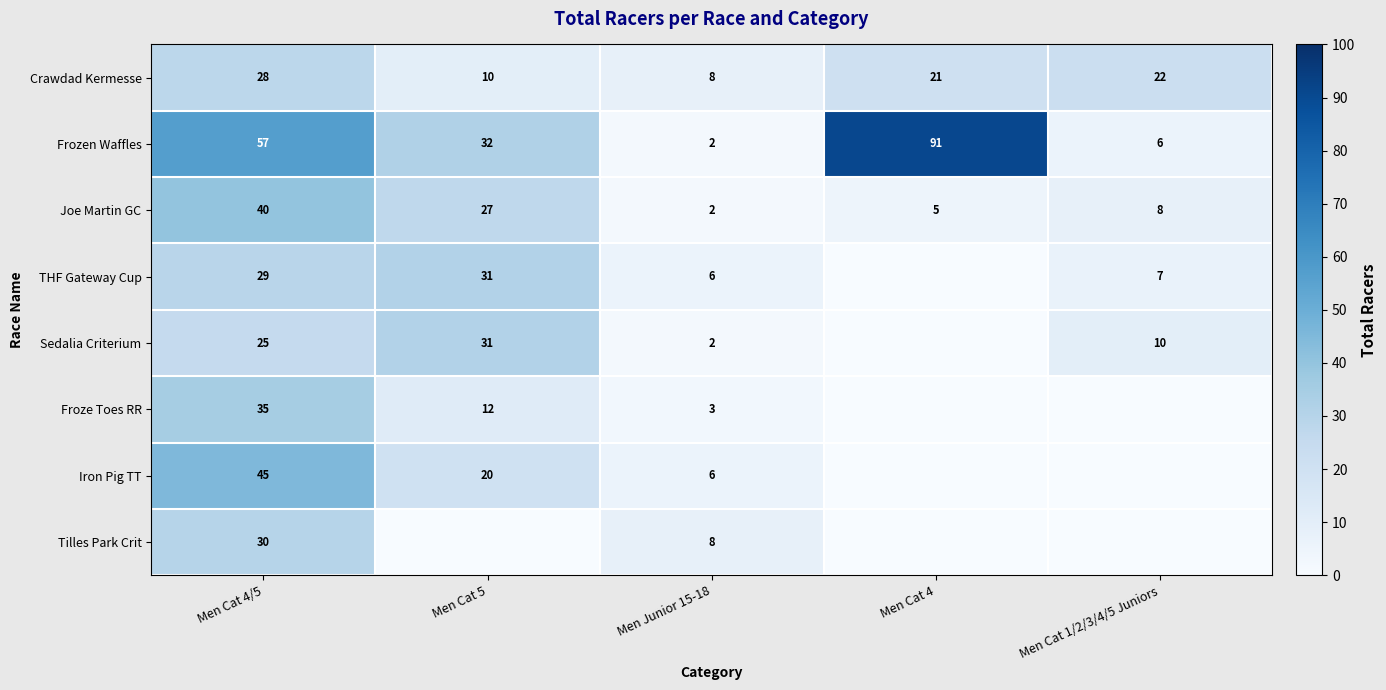

What is the difference between the Iron Pig TT values at Men Junior 15-18 and Men Cat 5?

14